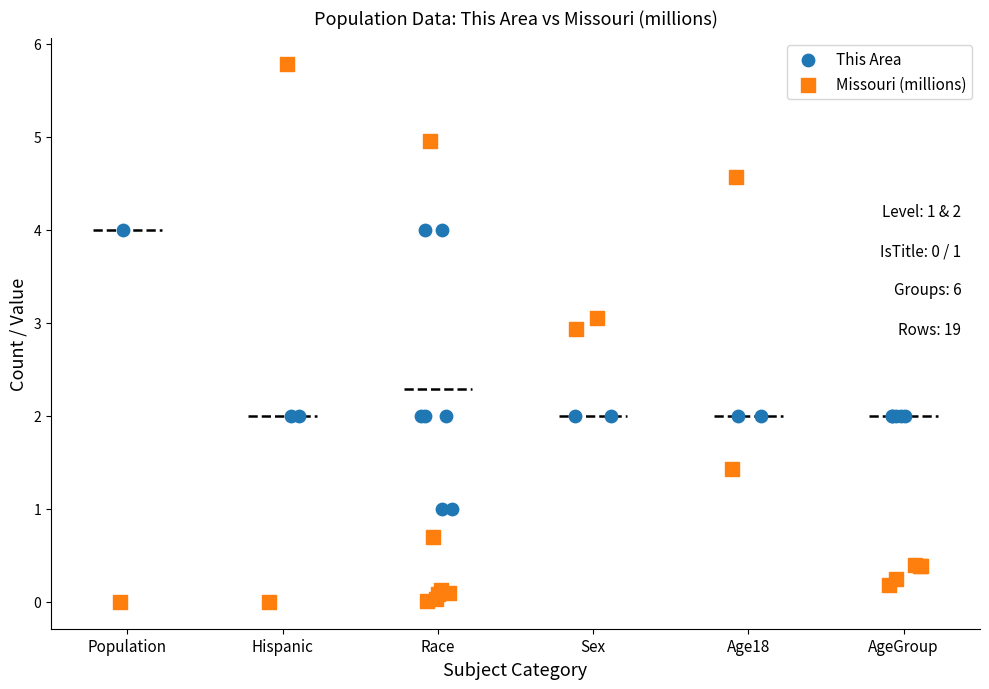

Which series contains the highest Y value?

Missouri (millions)